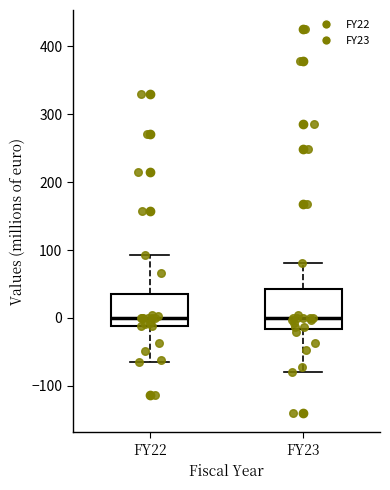

Reading left to right, transcribe this box plot: for each box, give where its median line is, the range the box spans, and where its two whiskers end, as read against the y-axis. The values are not printed on the chart, so give them approximately, as read against the axis.

FY22: median 0, box -10 to 40, whiskers -60 to 90
FY23: median 0, box -20 to 40, whiskers -80 to 80